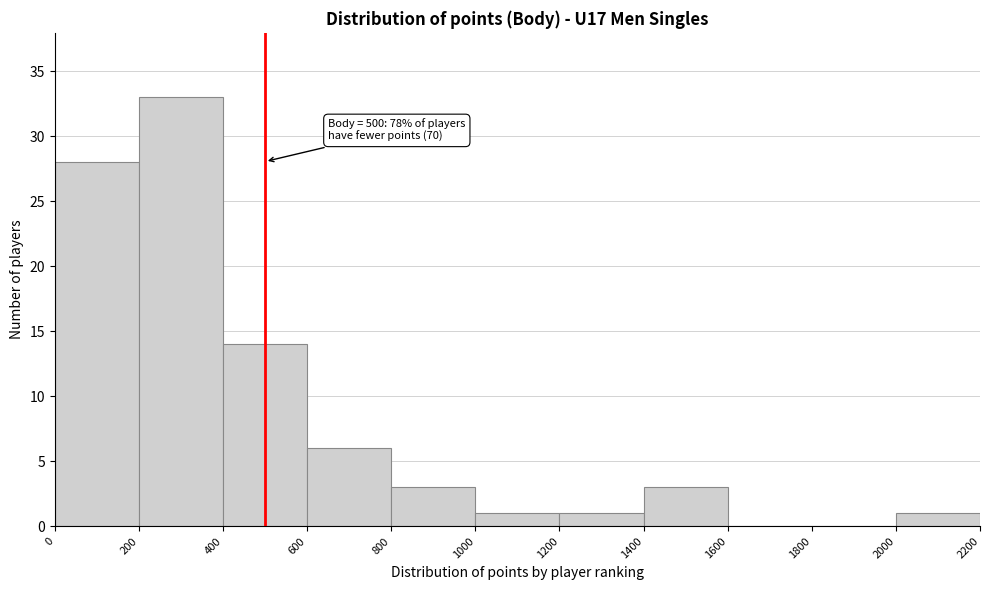

Over which range of the x-axis is the bar tallest?

200 to 400